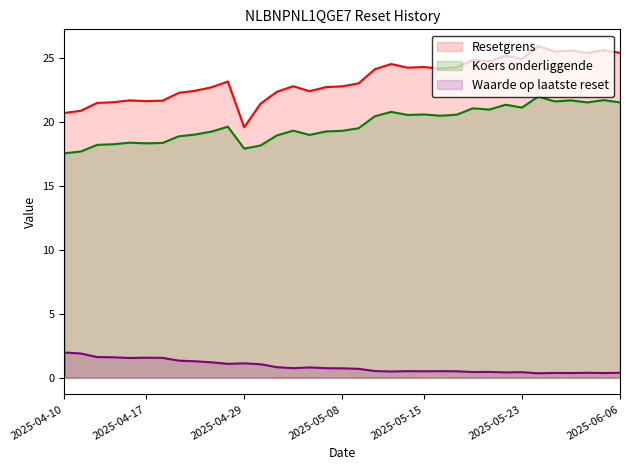

True or false: Resetgrens and Waarde op laatste reset cross at least once.

False